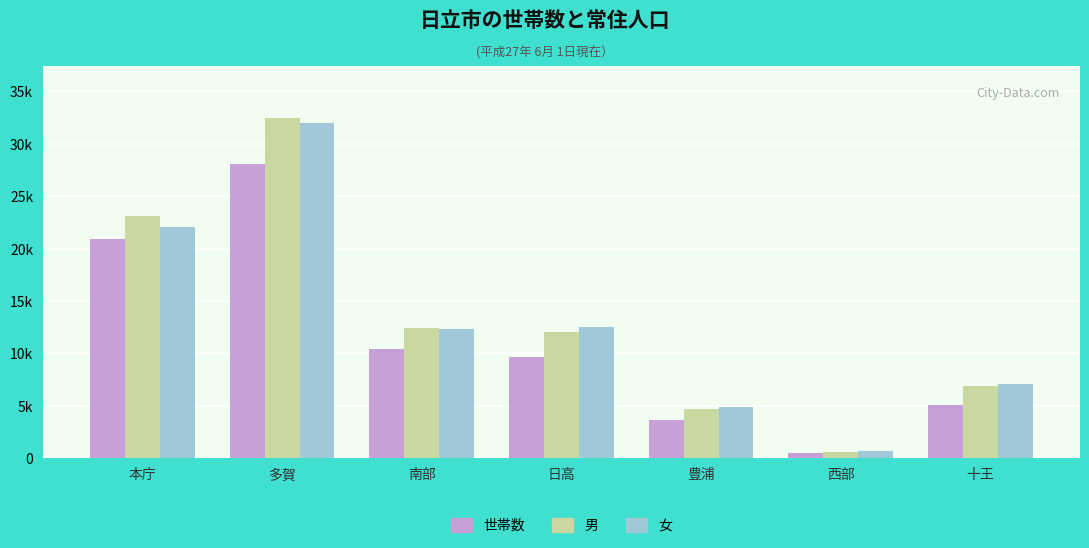

Is it true that 世帯数 equals 28042 at 多賀?

True